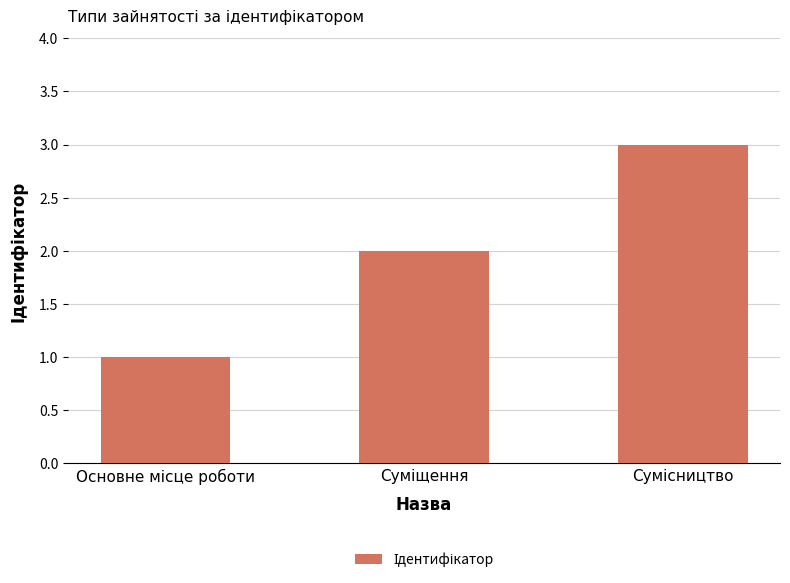

What is the greatest value displayed?

3